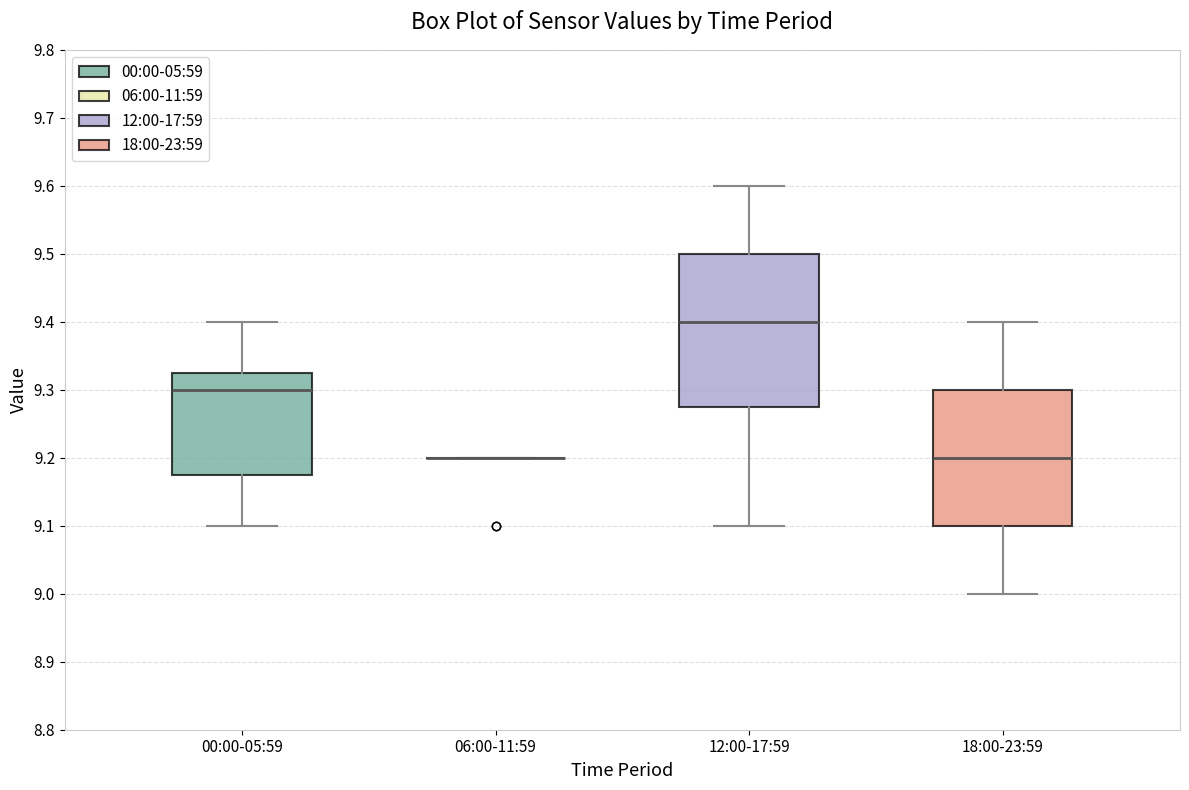

Where does the upper whisker of the box for 12:00-17:59 end on the y-axis? The values are not printed on the chart, so give them approximately, as read against the axis.

9.60